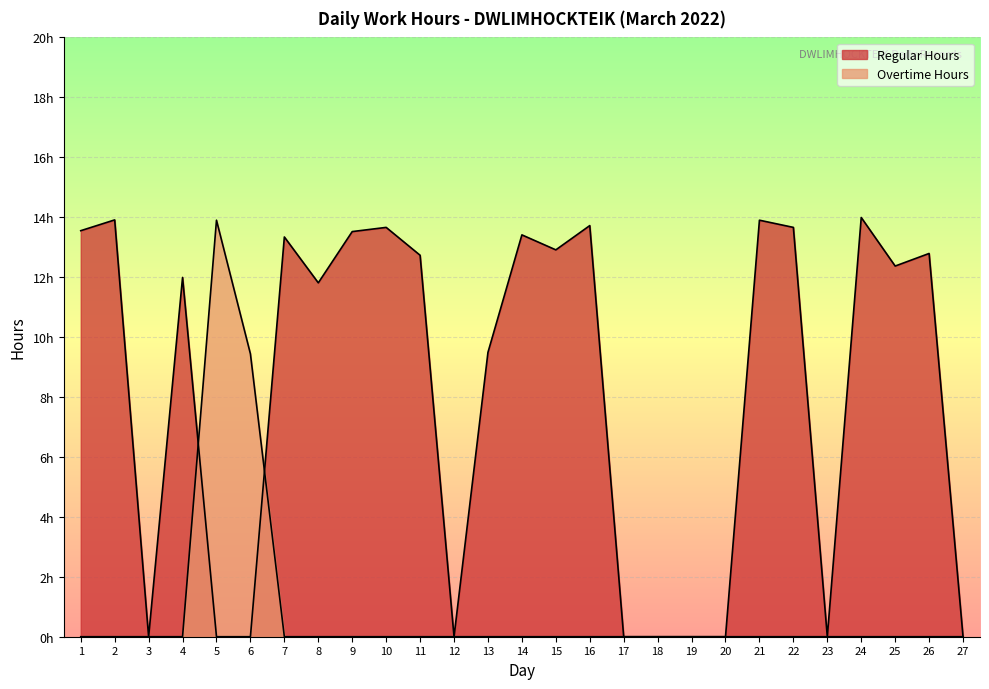

What is the spread (max minus min) of values at 6?

9.4